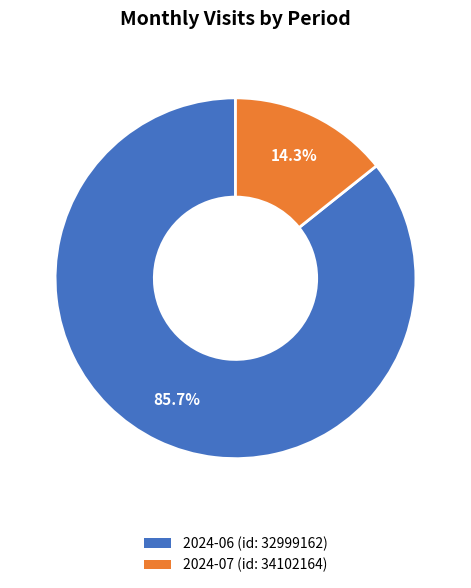

What percentage is NOT represented by 2024-07 (id: 34102164)?

85.7%